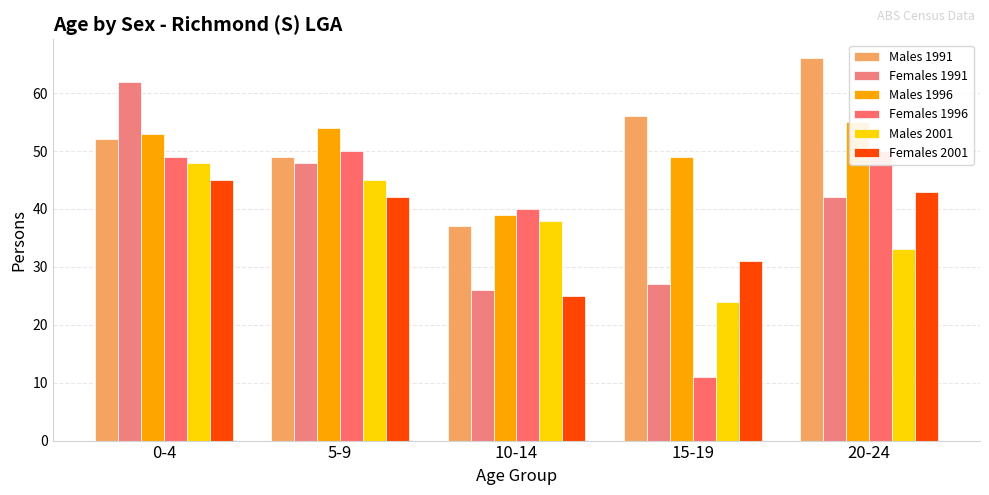

Between 0-4 and 20-24, which is larger?

20-24